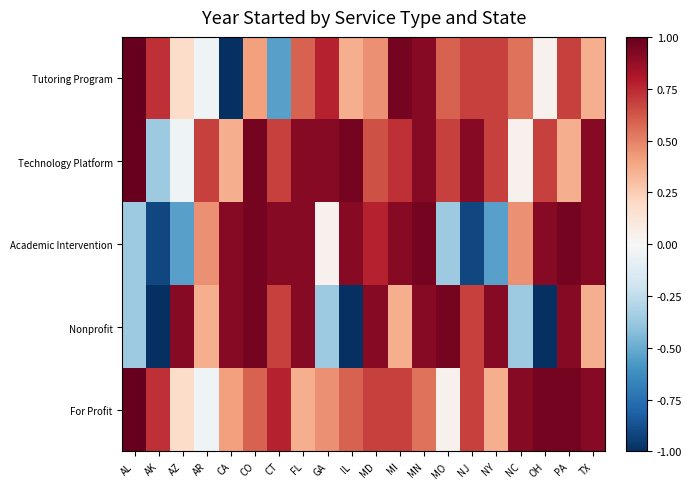

Rank the series at MO from lowest to highest value.

Academic Intervention, For Profit, Tutoring Program, Technology Platform, Nonprofit